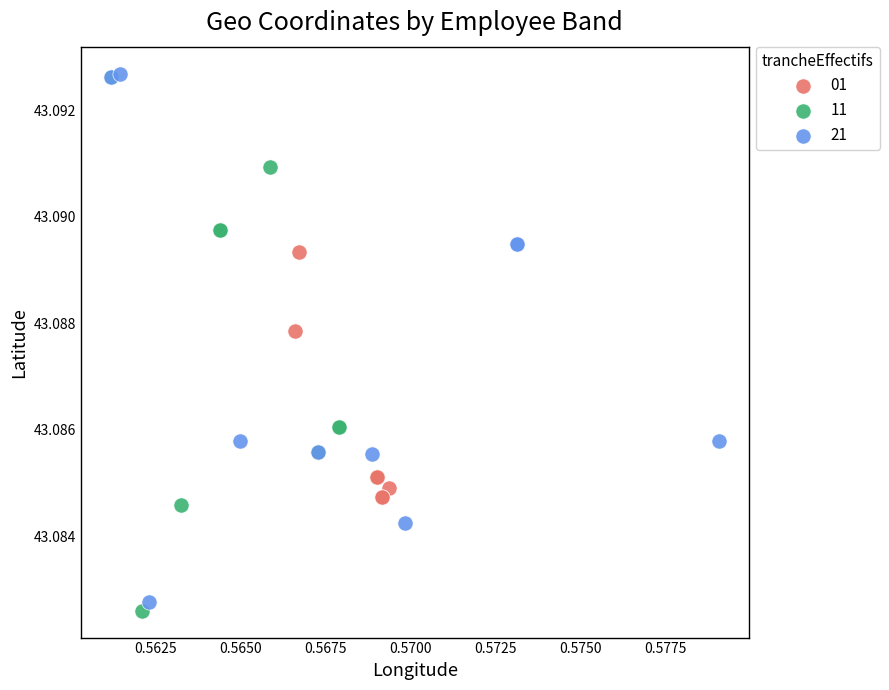

Which series reaches the minimum Y coordinate?

11